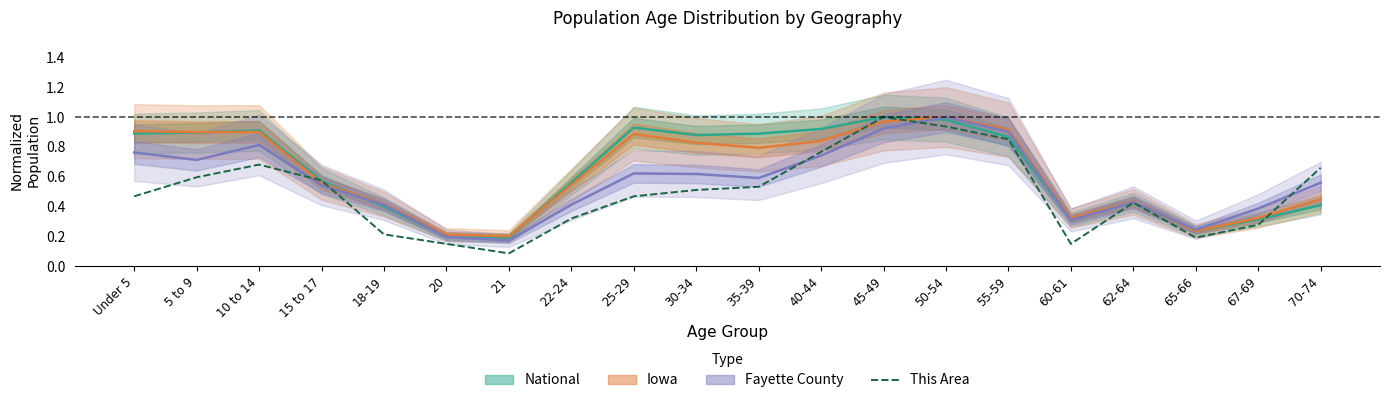

The value of National at 30-34 is 0.9. True or false?

True